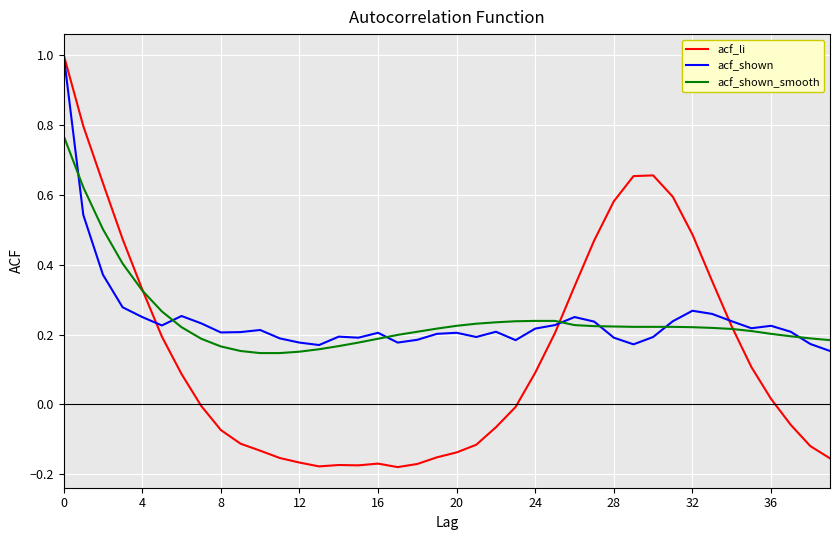

What is the greatest value displayed?

1.0